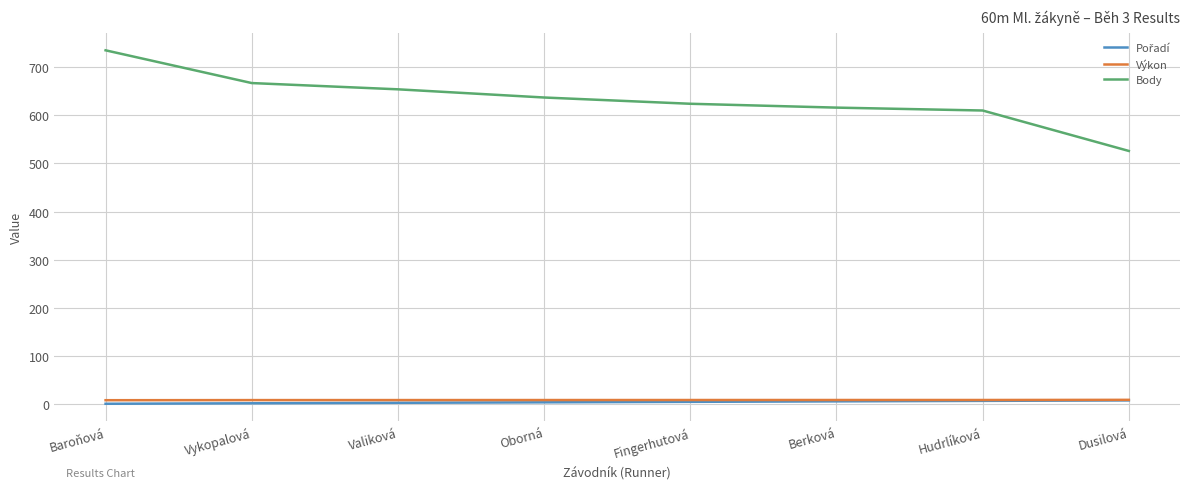

Which series has the largest total across all categories?

Body